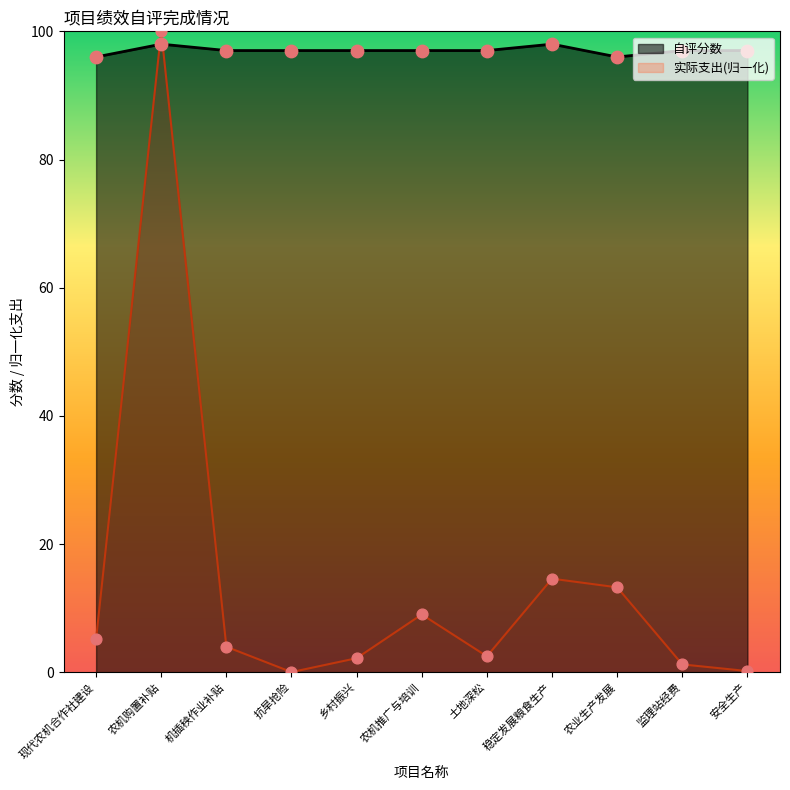

Which series has the largest Y range (max minus min)?

实际支出